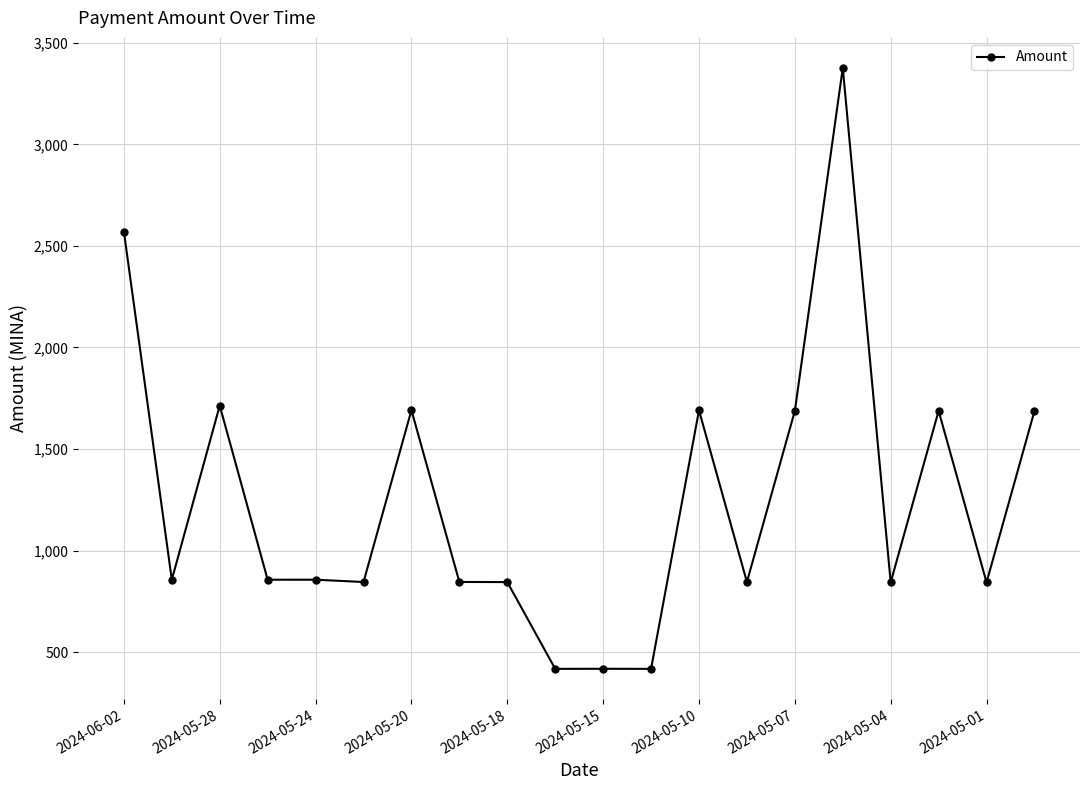

How many data points does each series have?

20